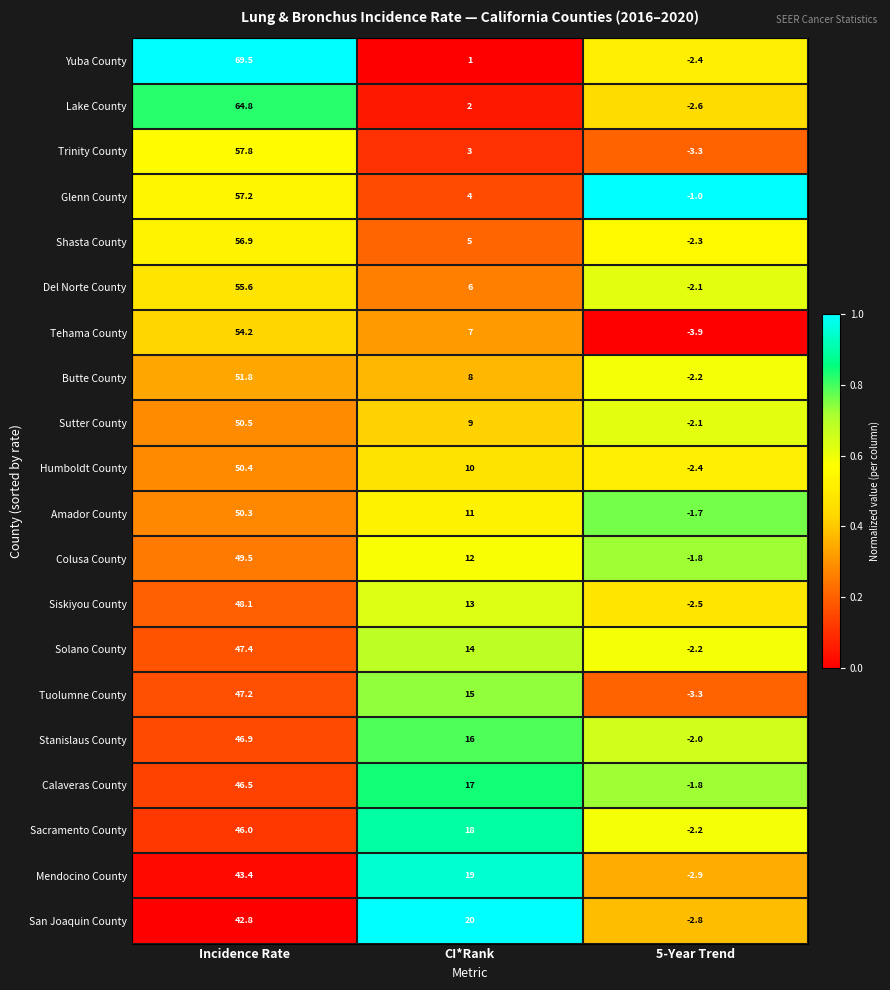

What is the maximum value shown in the chart?

69.5